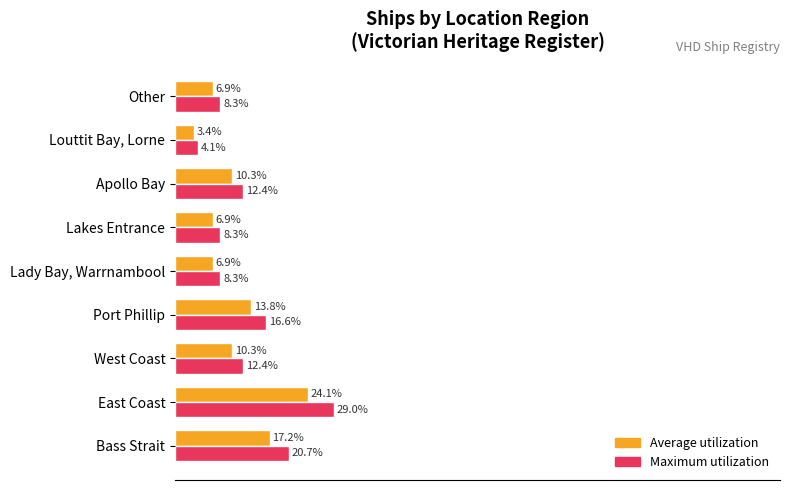

At which category does the chart reach its peak across all series?

East Coast